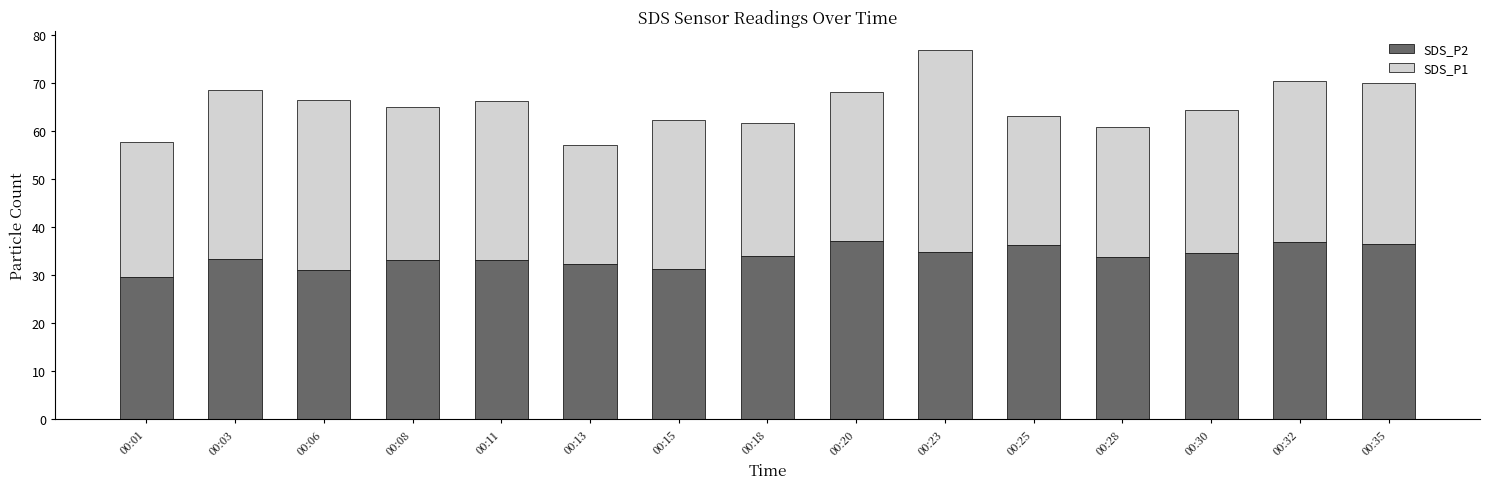

Are the bars grouped side by side (vs. stacked)?

No